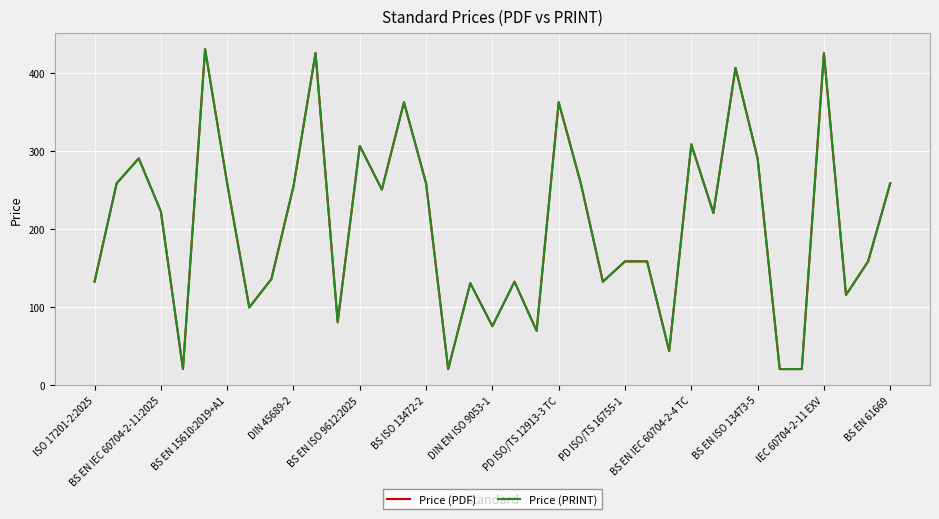

True or false: Price (PRINT) and Price (PDF) intersect in this chart.

False